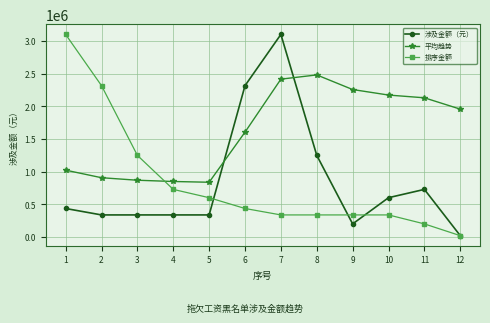

What is the value of the 平均趋势 point at the 2nd from the left?

905804.0